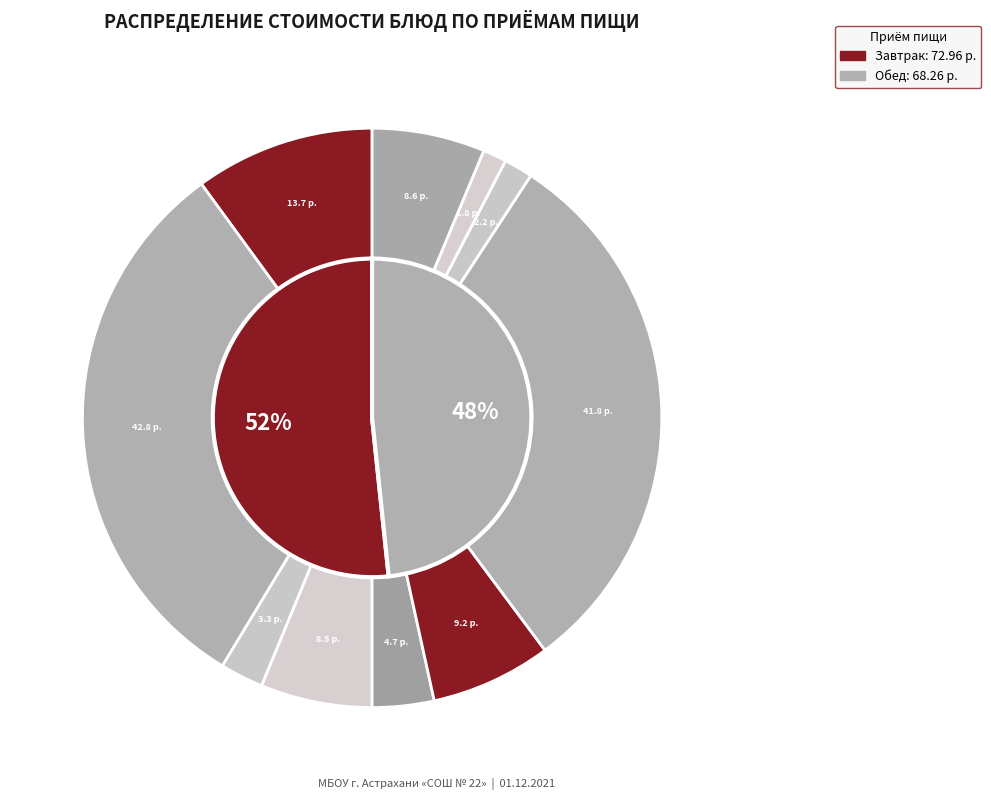

Rank the categories by value from highest to lowest.

Тефтели 2-й вариант, Рагу из птицы, Макаронные изделия отварные с маслом, Суп картофельный с перловой крупой, Компот, Чай с сахаром, Салат из моркови, Хлеб пшеничный (завтрак), Хлеб пшеничный (обед), Хлеб ржано-пшеничный